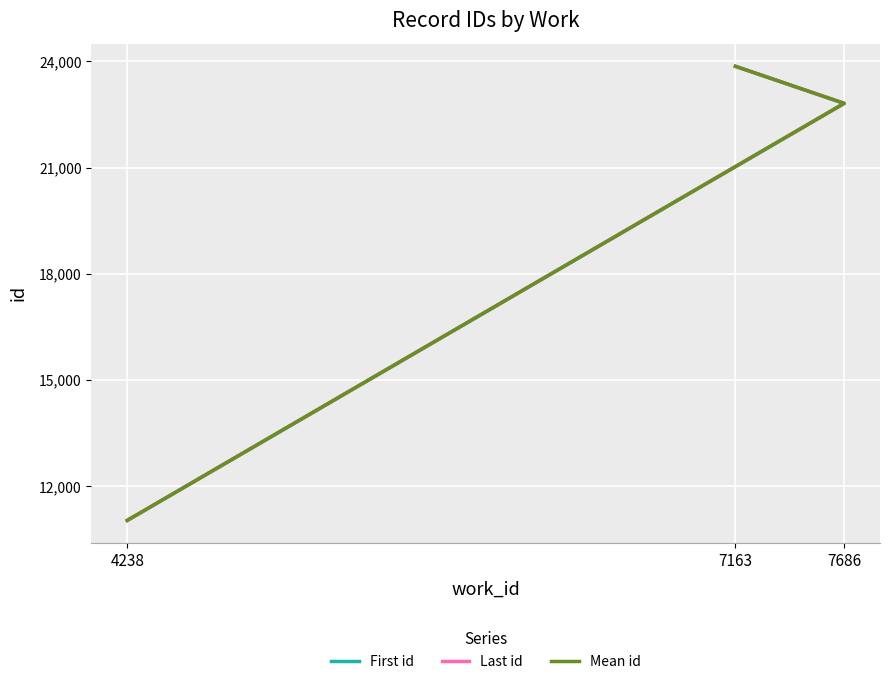

Reading left to right, transcribe all the data shown in this chart.

First id: 4238=11042.0	7686=22813.0	7163=23861.0
Last id: 4238=11042.0	7686=22816.0	7163=23861.0
Mean id: 4238=11042.0	7686=22814.3	7163=23861.0